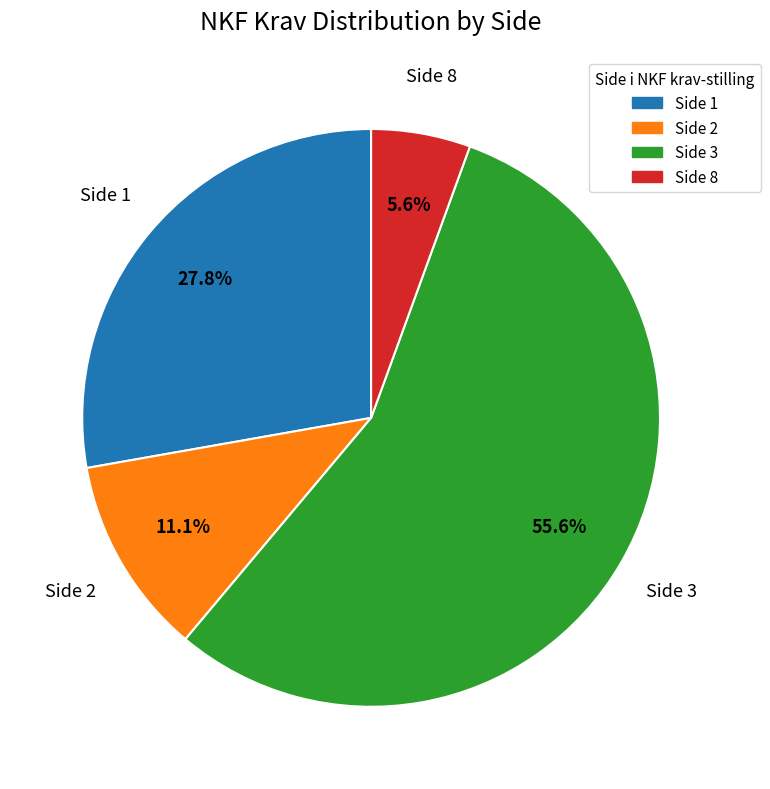

Is there a majority slice in this chart?

Yes